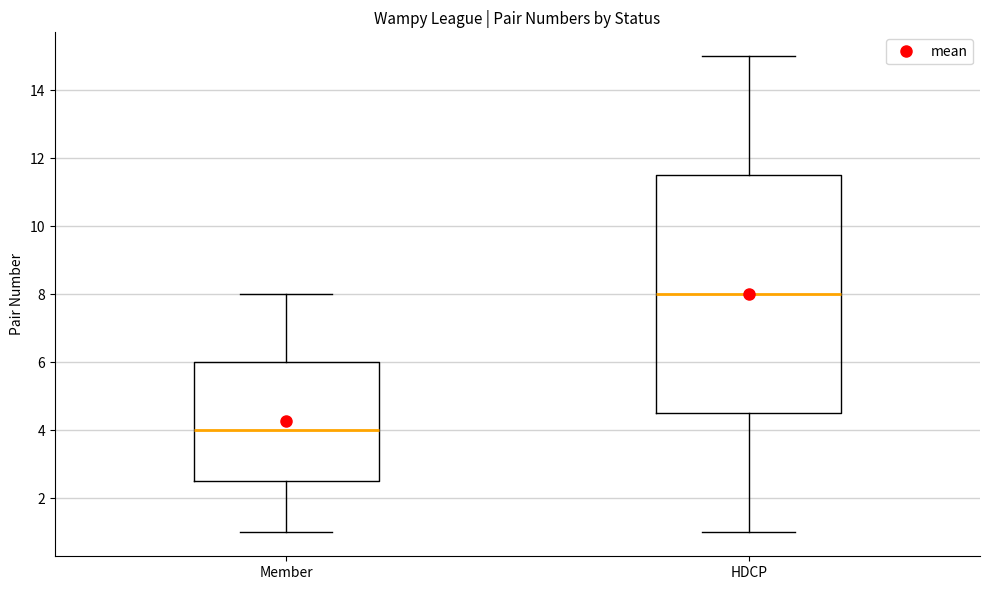

Comparing the boxes themselves (not the whiskers), which one is the tallest?

HDCP